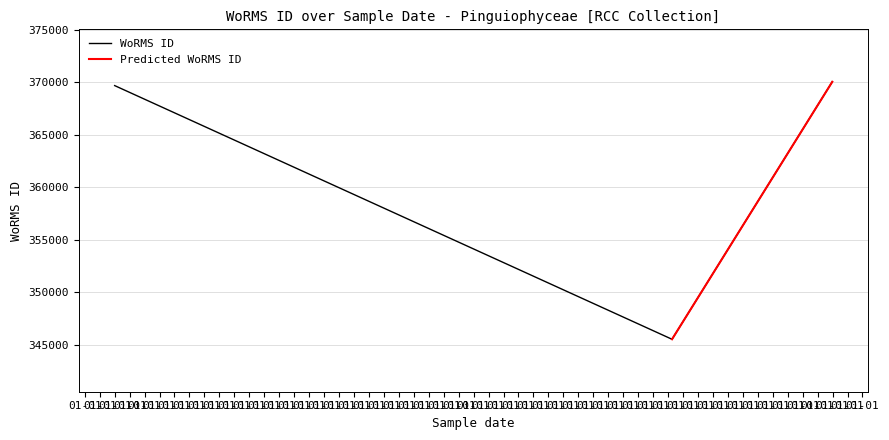

Is this an area chart (filled region under the line)?

No